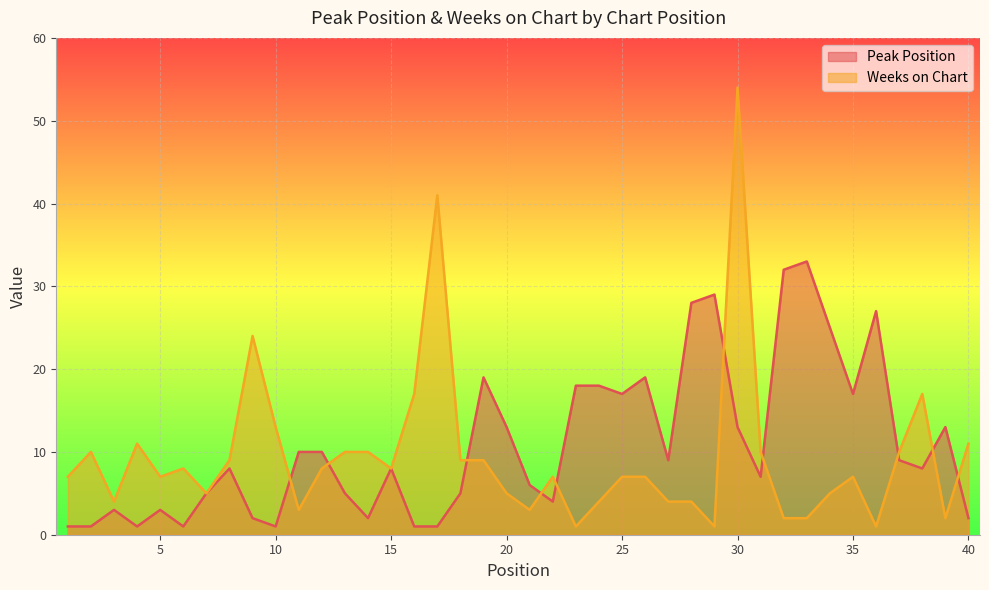

True or false: Peak Position has more than 0 points higher than both neighbors.

True